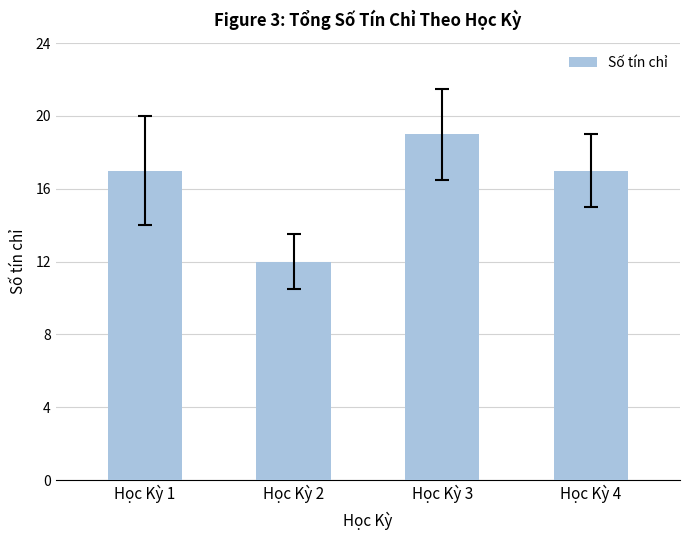

Which has a higher value, Học Kỳ 3 or Học Kỳ 2?

Học Kỳ 3